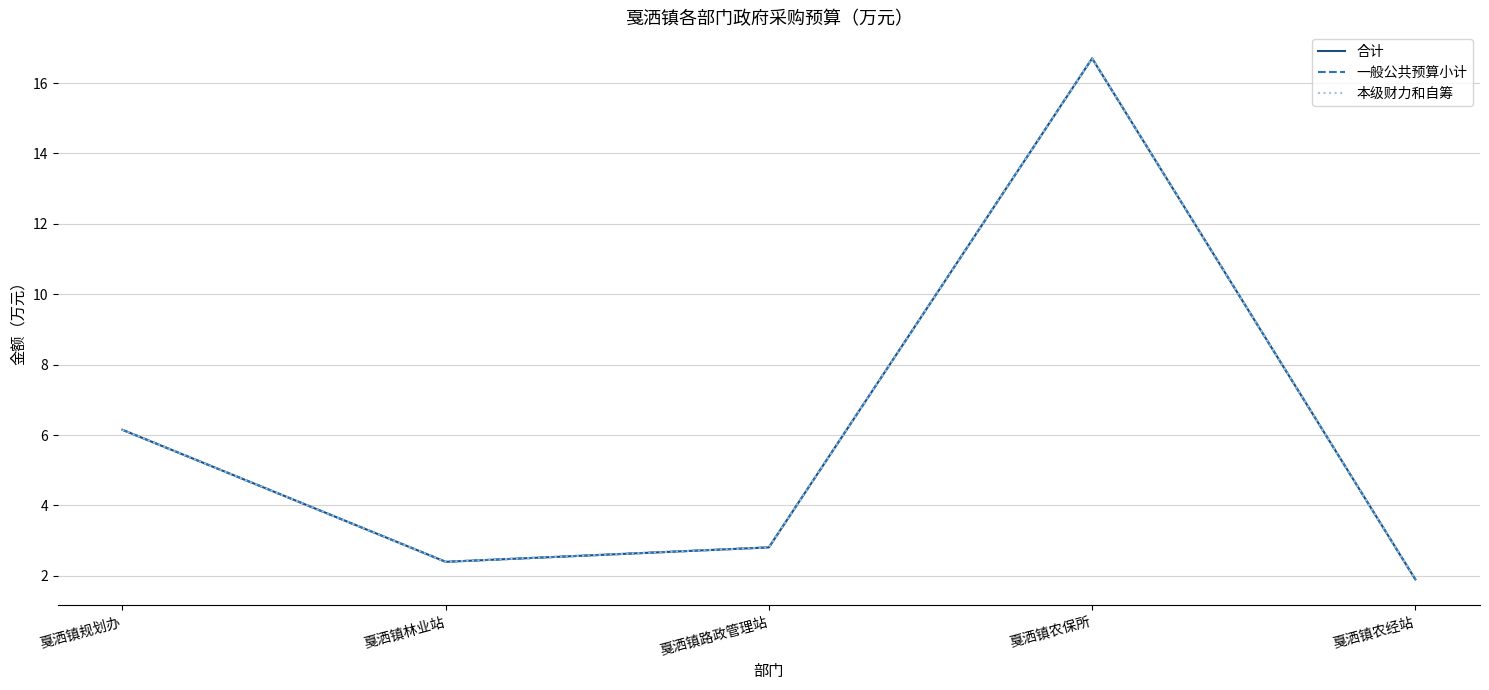

Which series has the largest total across all categories?

合计